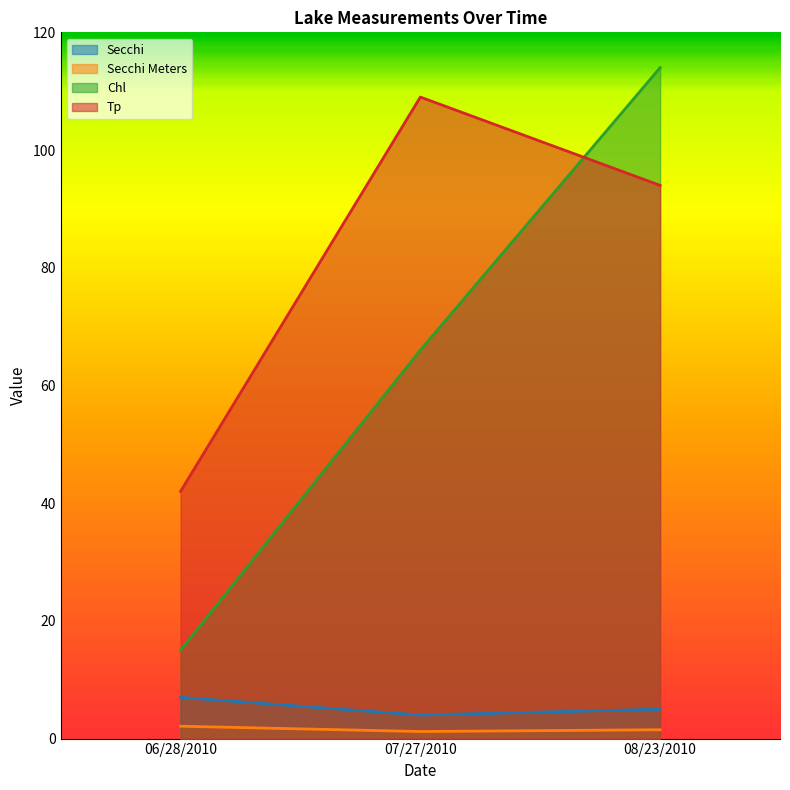

What is the average value of the Tp series?

81.7